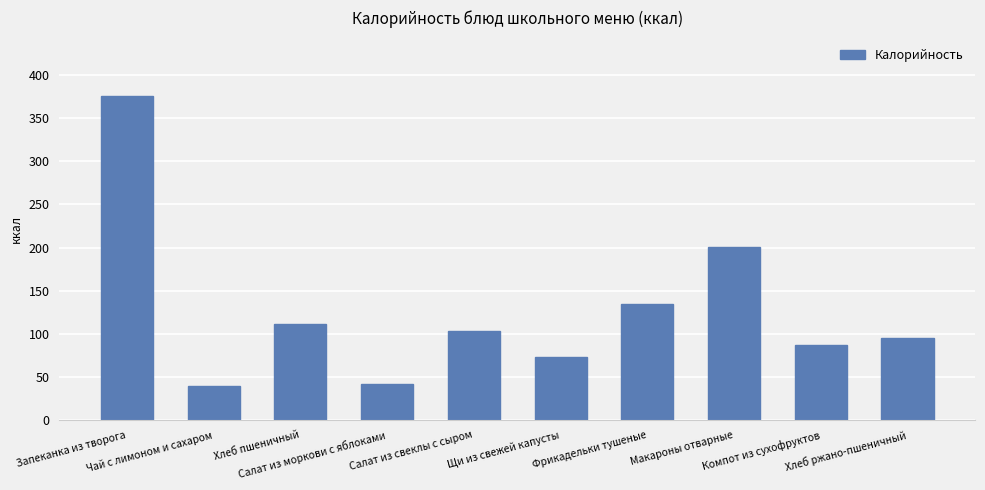

Which has a higher value, Щи из свежей капусты or Макароны отварные?

Макароны отварные